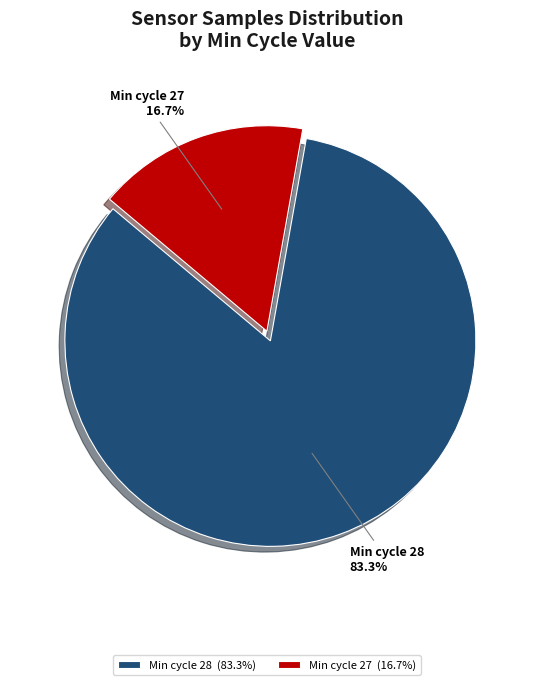

Between Min cycle 27 and Min cycle 28, which is larger?

Min cycle 28